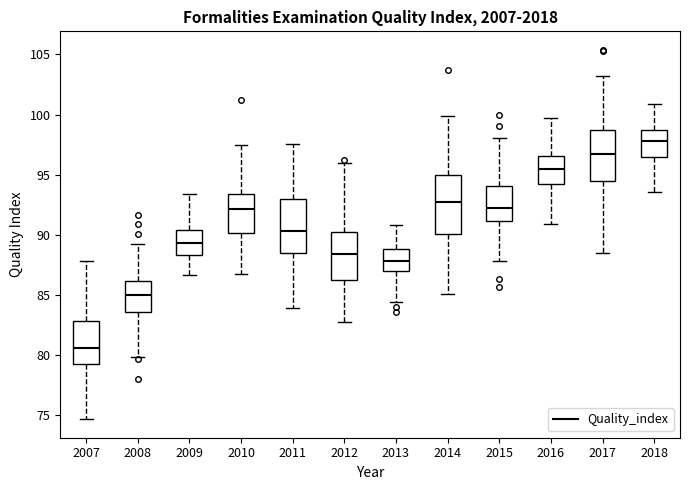

Where does the upper whisker of the box at x = 2012 end on the y-axis? The values are not printed on the chart, so give them approximately, as read against the axis.

96.0